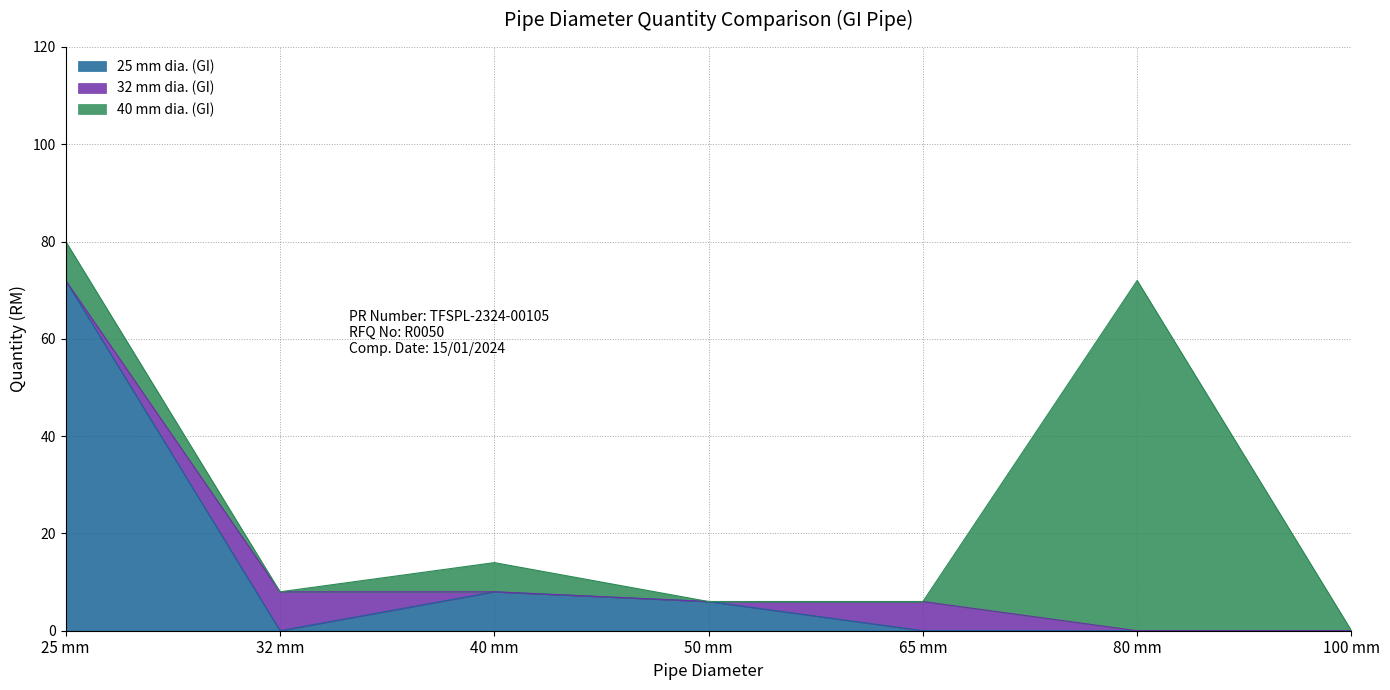

In 40 mm dia. (GI), how many points are lower than both neighbors (excluding endpoints)?

1